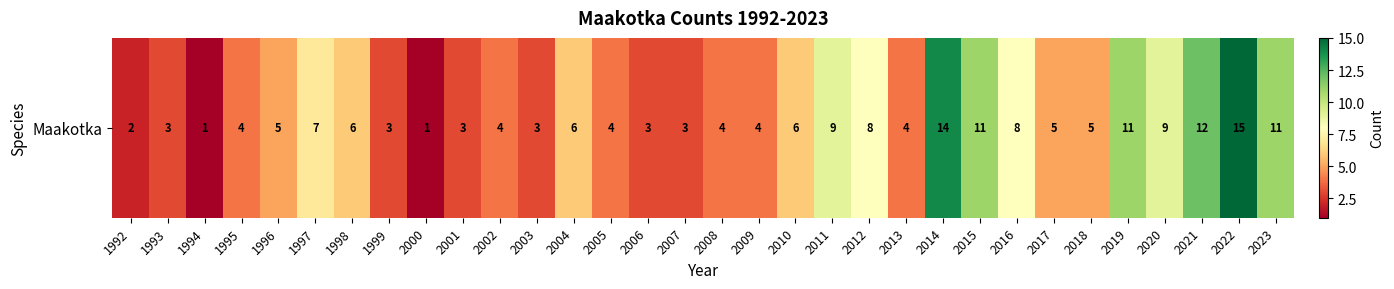

List the labels in order of value, smallest first.

1994, 2000, 1992, 1993, 1999, 2001, 2003, 2006, 2007, 1995, 2002, 2005, 2008, 2009, 2013, 1996, 2017, 2018, 1998, 2004, 2010, 1997, 2012, 2016, 2011, 2020, 2015, 2019, 2023, 2021, 2014, 2022